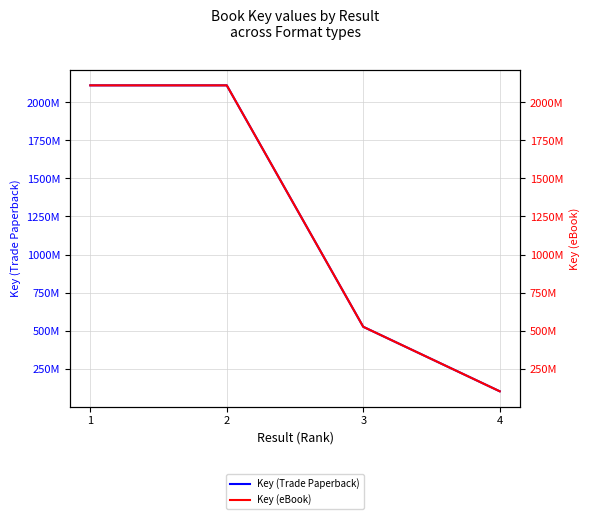

True or false: Key (Trade Paperback) and Key (eBook) intersect in this chart.

False